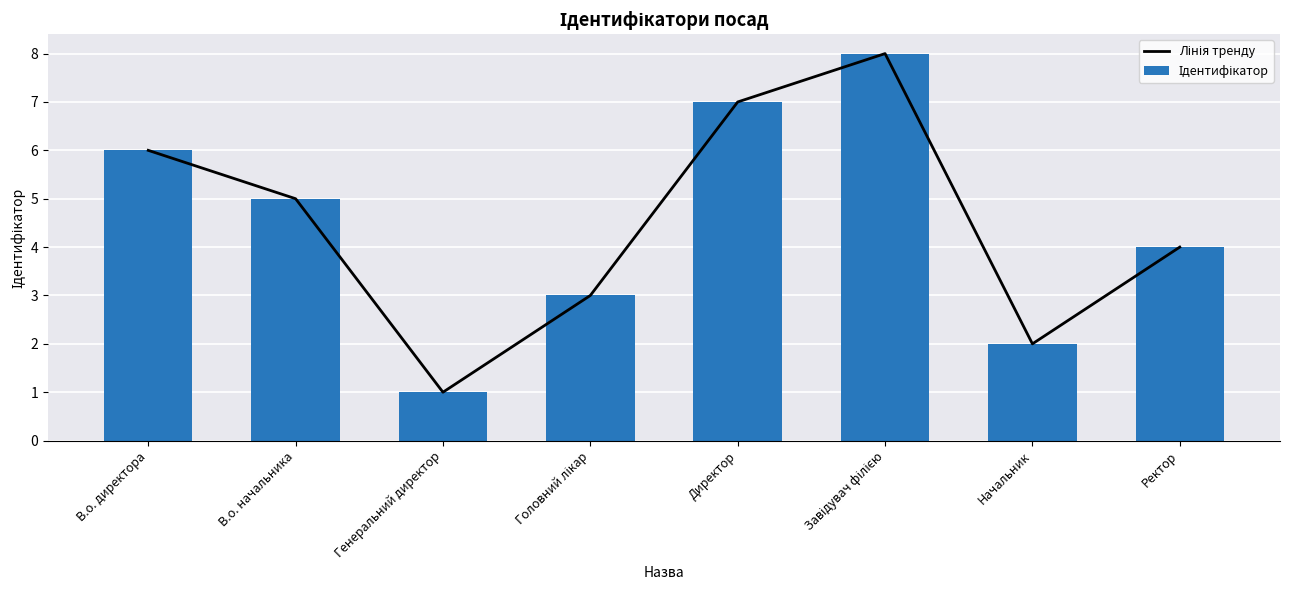

The Лінія тренду series shows 3 at Завідувач філією. True or false?

False